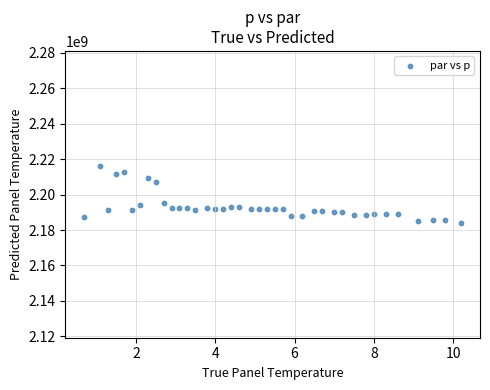

What is the range of Y values (max minus min)?

32383433